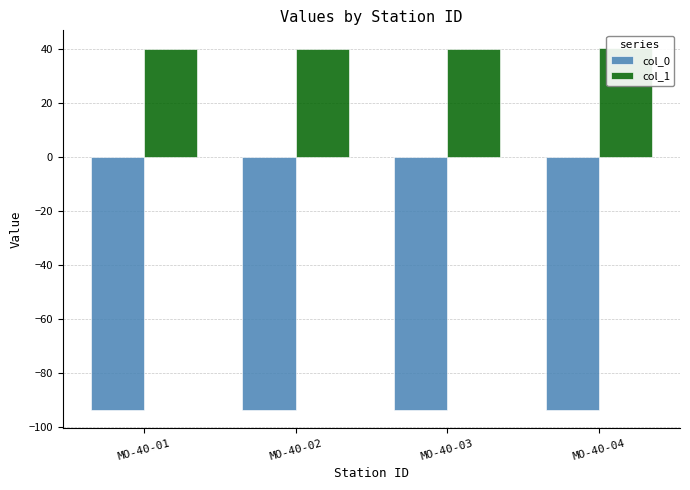

What is the minimum value shown in the chart?

-93.6